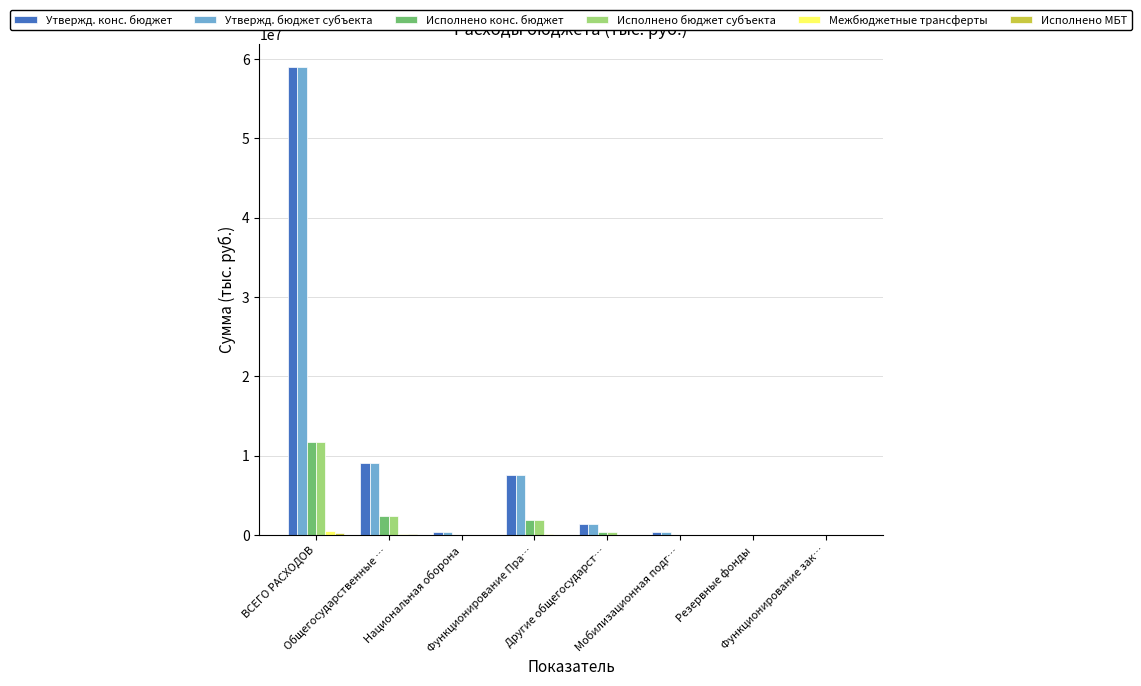

At which label is Исполнено конс. бюджет closest to 5869704?

Общегосударственные …